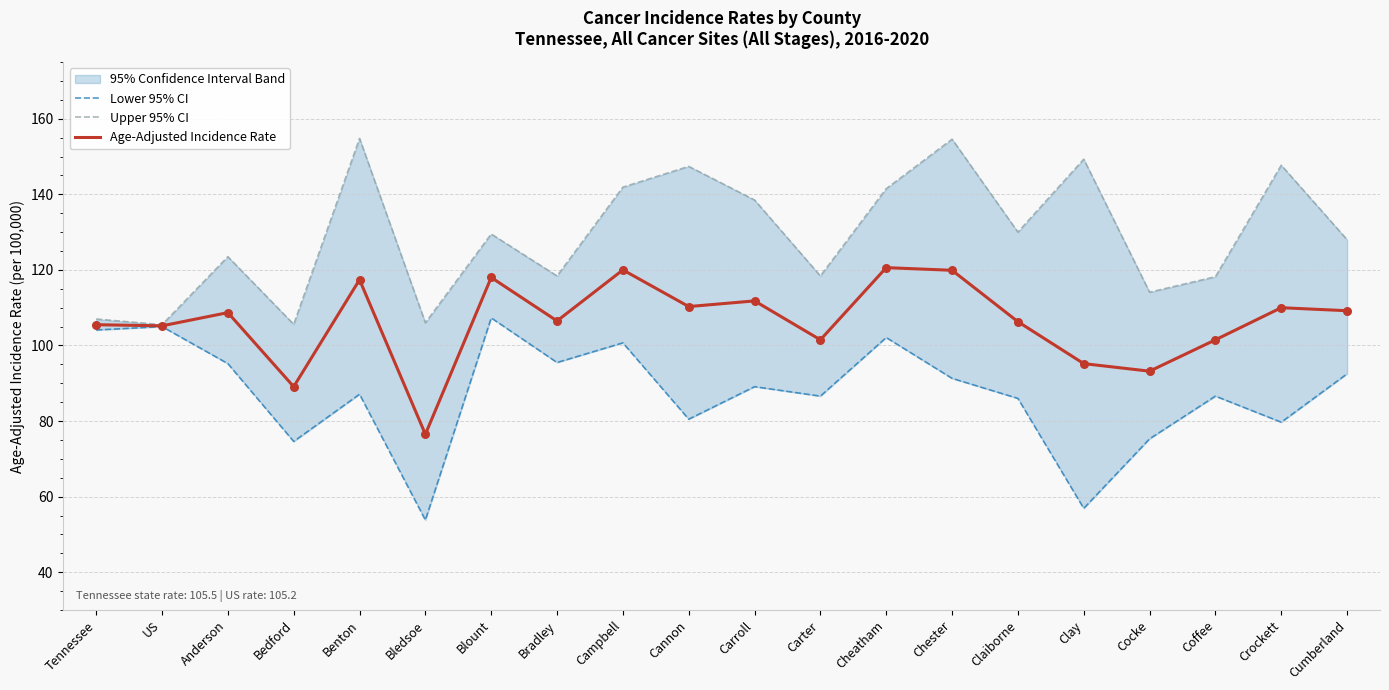

Is the value of Age-Adjusted Incidence Rate at Cheatham greater than the value of Upper 95% CI at Benton?

No